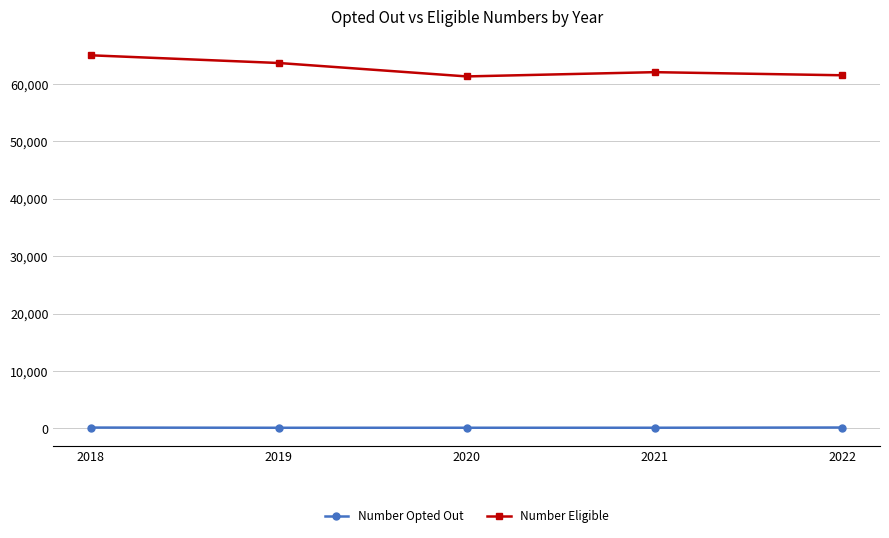

What is the sum of the Number Opted Out values at 2022 and 2020?

244